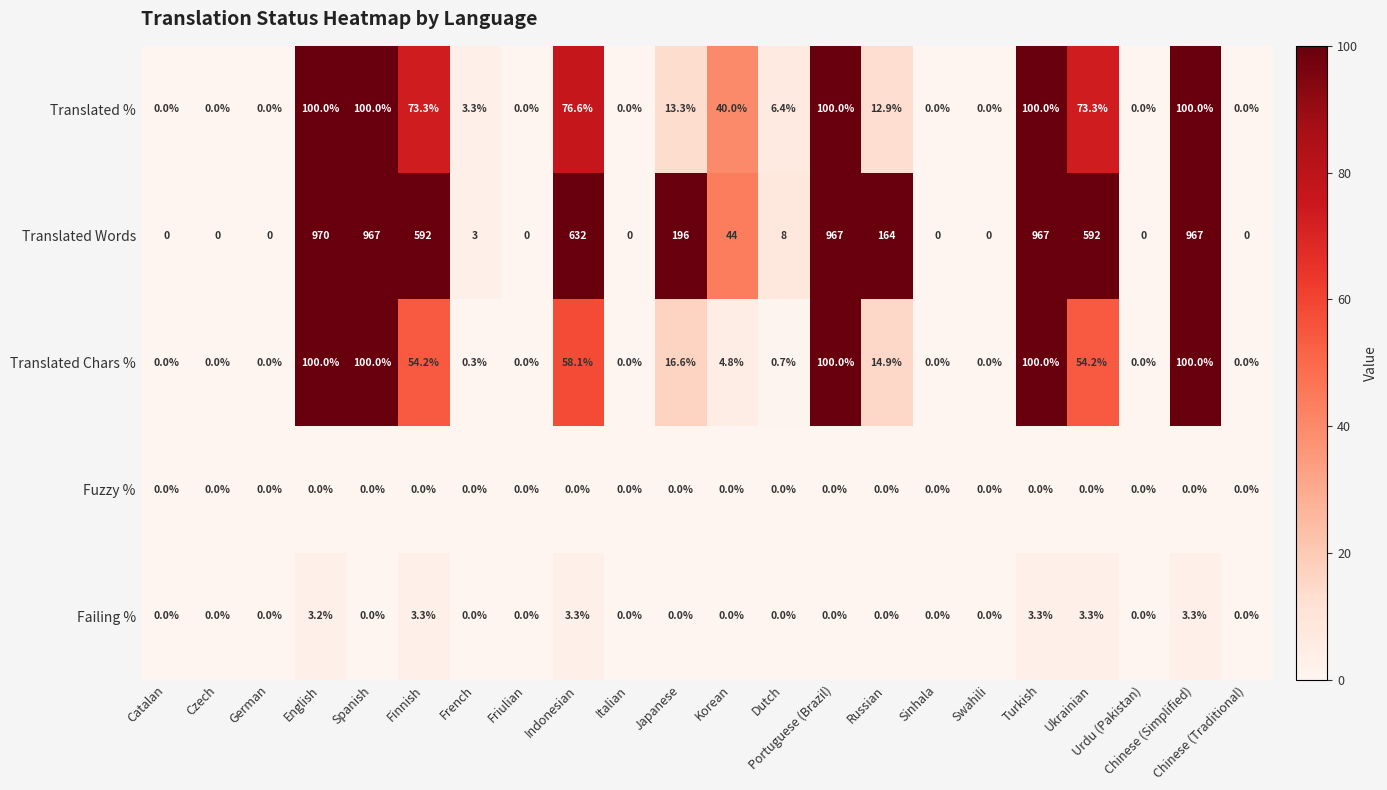

At Finnish, list the series in order from smallest to largest.

Fuzzy %, Failing %, Translated Chars %, Translated %, Translated Words